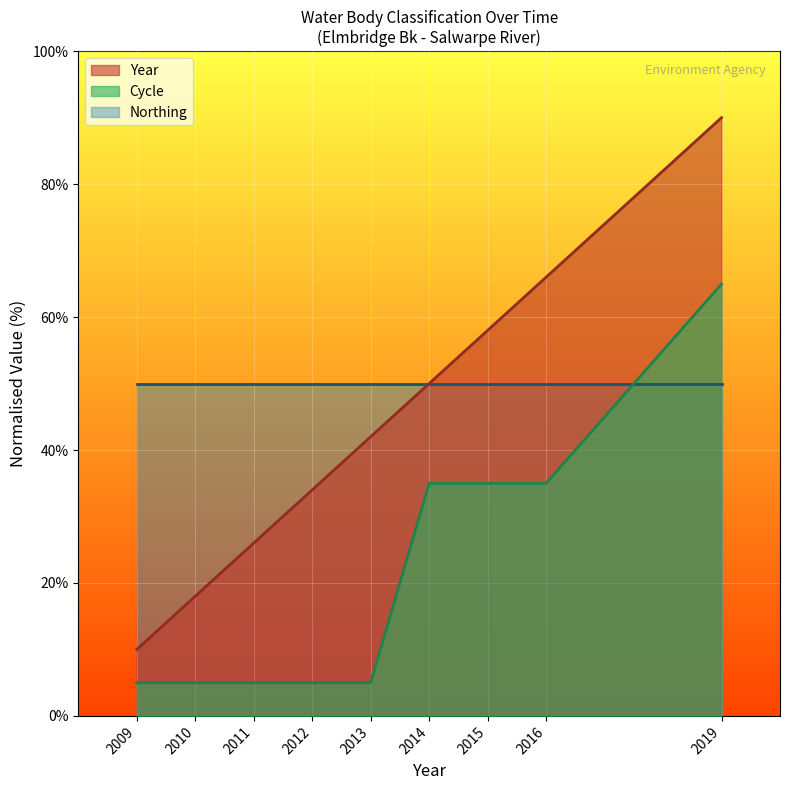

True or false: Year and Cycle intersect in this chart.

False